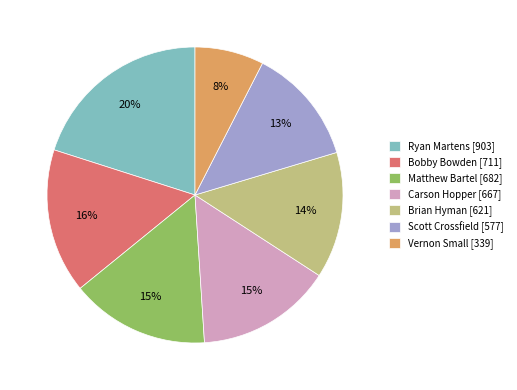

To the nearest percent, what percentage of the pie is Ryan Martens?

20%